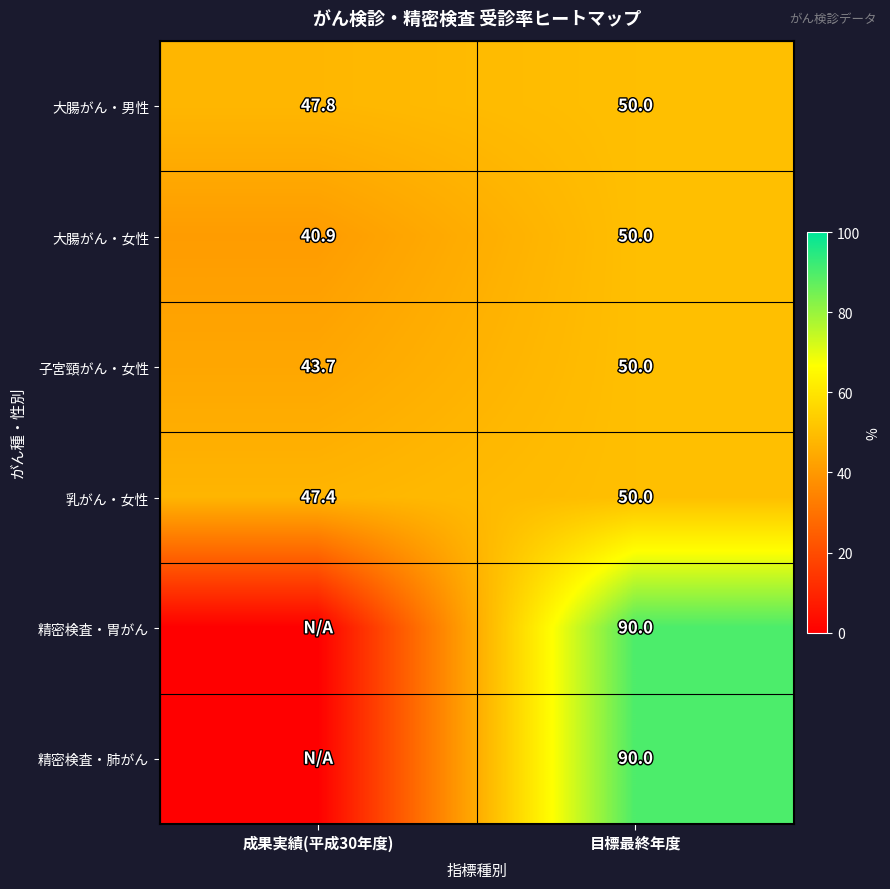

Which category has the lowest value in the 大腸がん・女性 series?

成果実績(平成30年度)